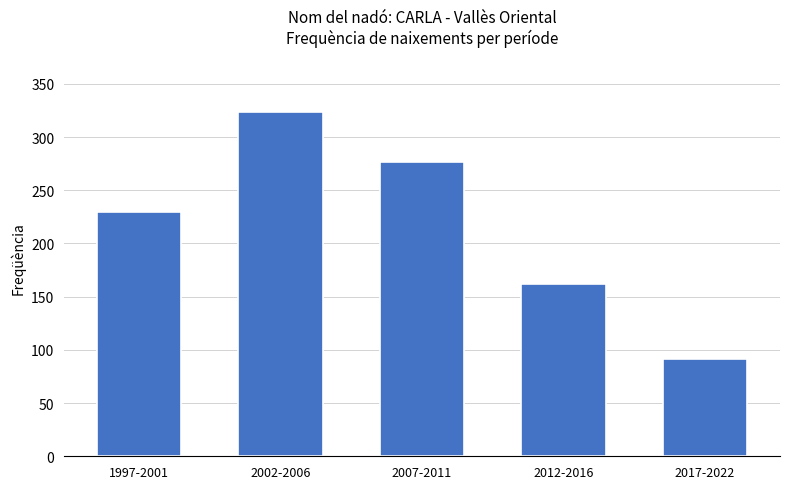

Reading left to right, list all the values displayed in this chart.

230	324	277	162	91